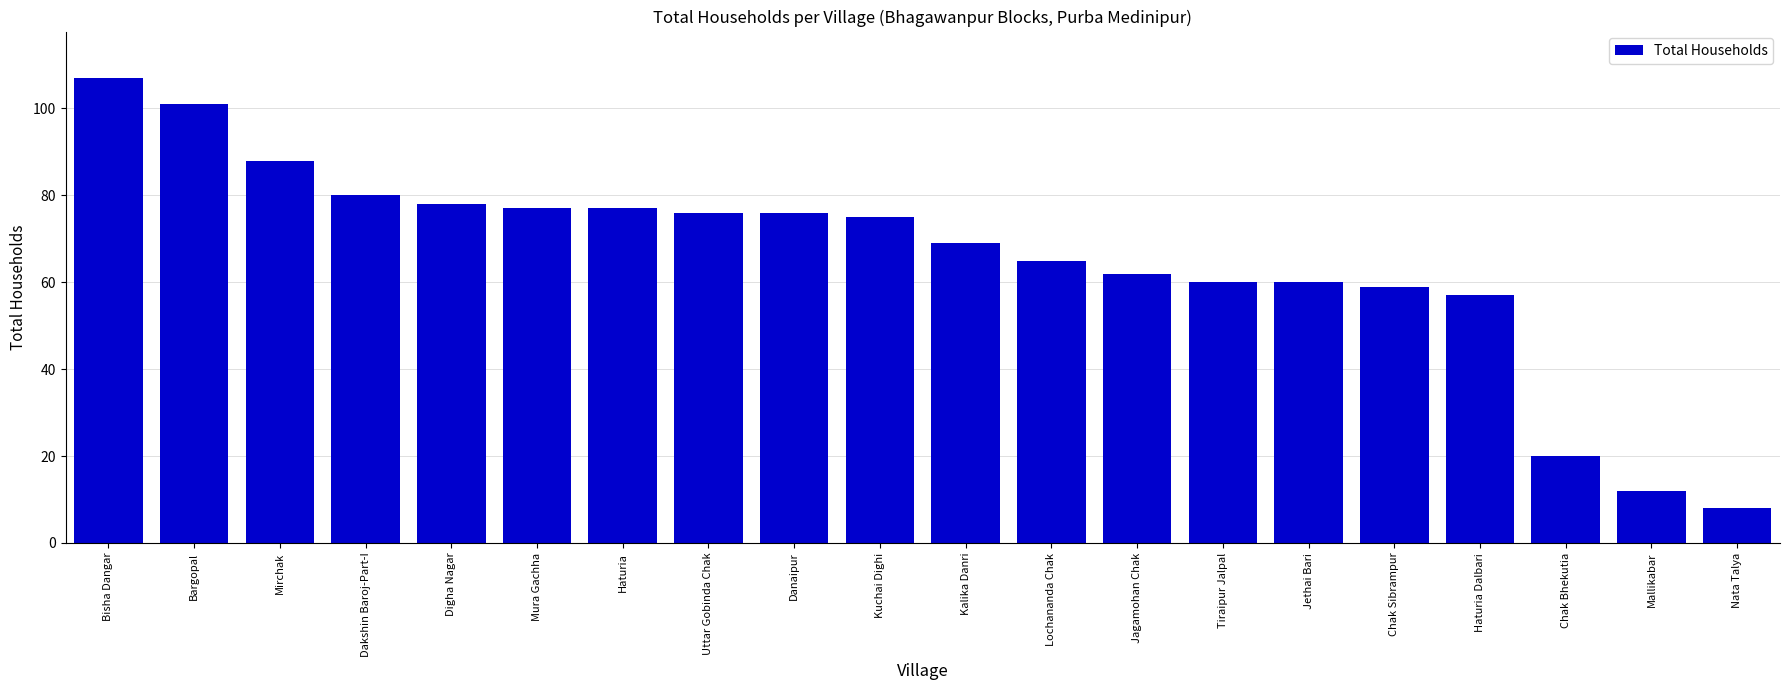

What is the smallest value displayed?

8